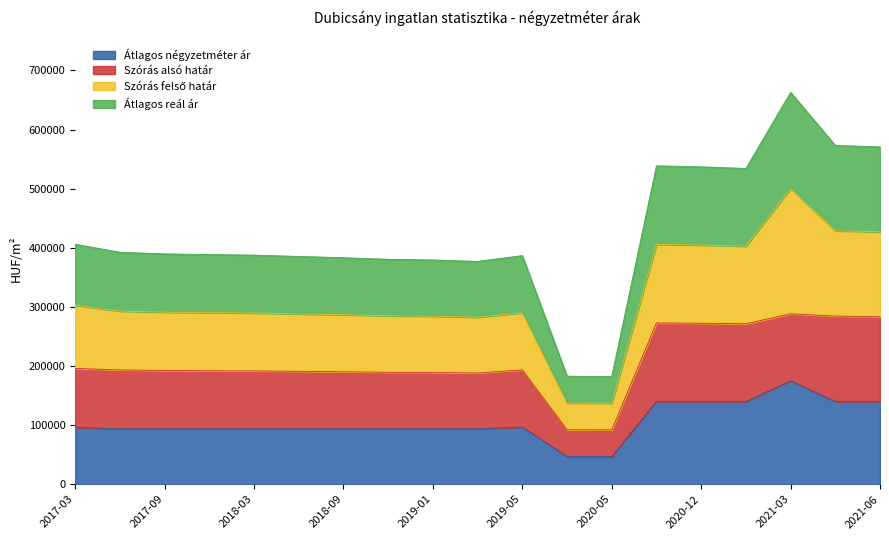

True or false: Átlagos reál ár has a value of 896853 at 2021-01.

False